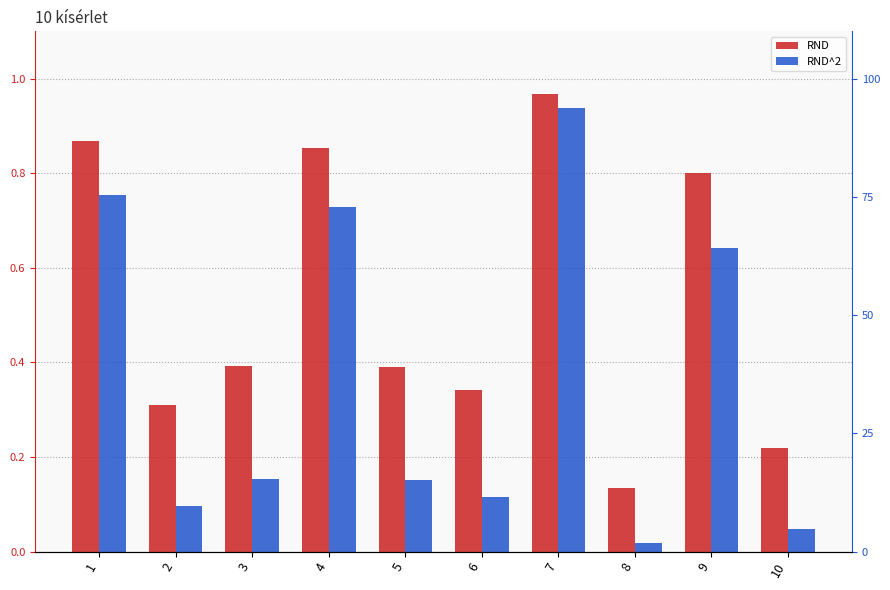

True or false: RND^2 has a value of 0.0 at 10.

True